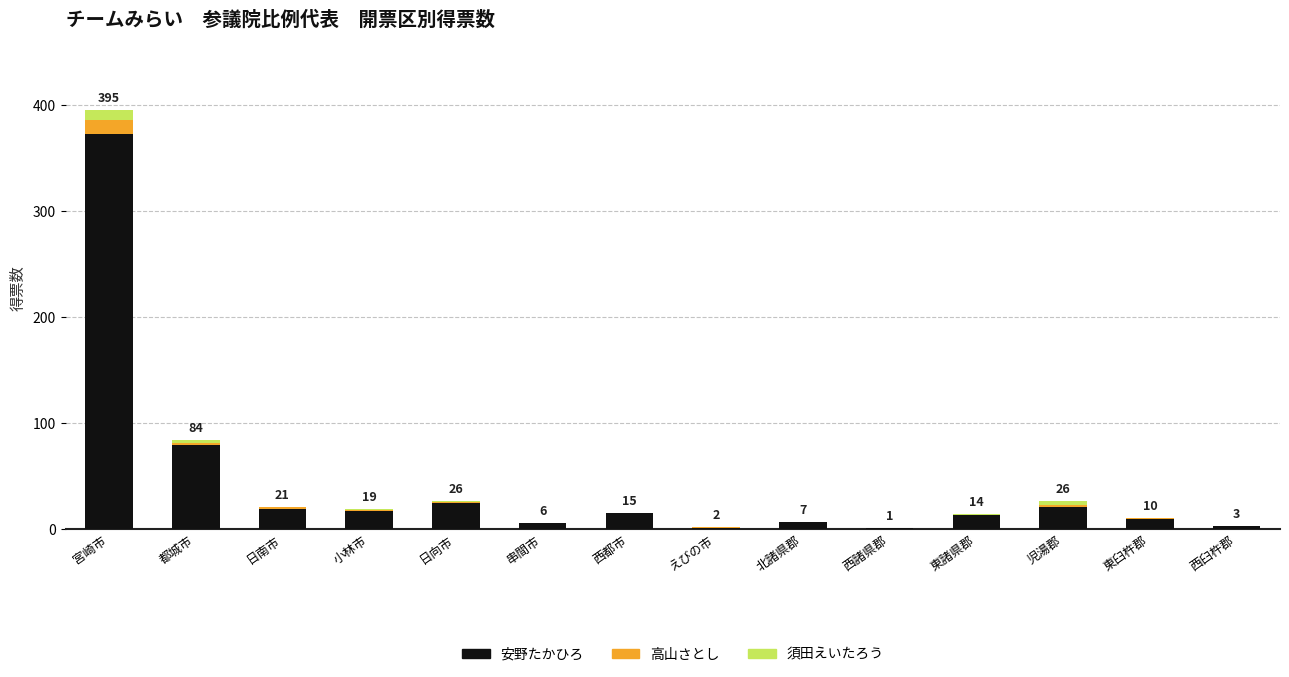

At which label does 安野たかひろ reach its peak?

宮崎市